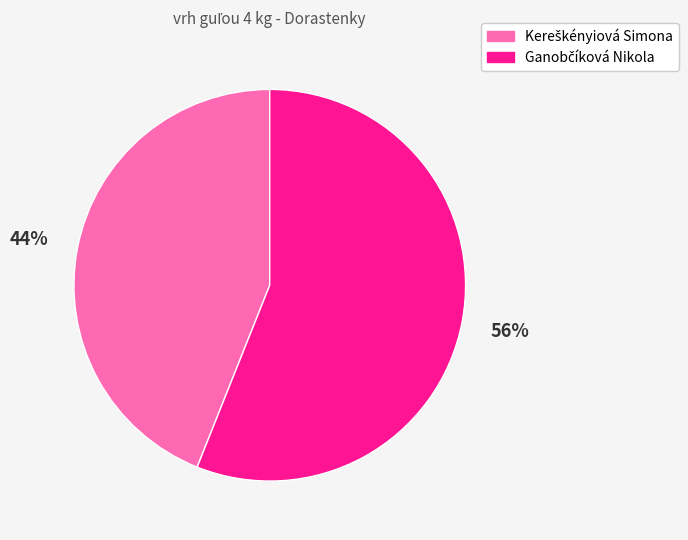

How many slices are in this pie chart?

2